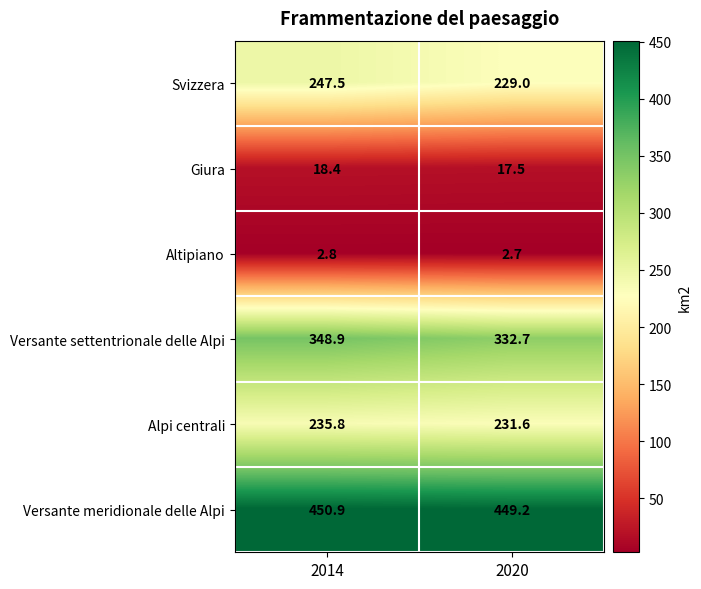

At which category is the sum across all series the highest?

2014